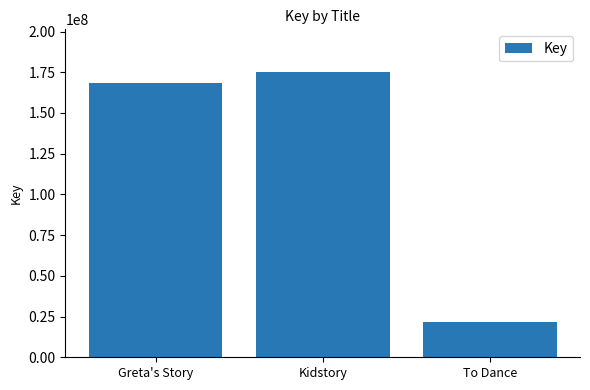

Rank the categories by value from highest to lowest.

Kidstory, Greta's Story, To Dance